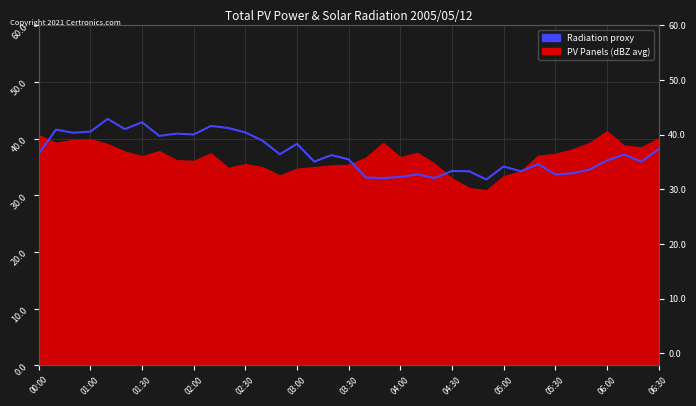

Does the chart have visible grid lines?

Yes